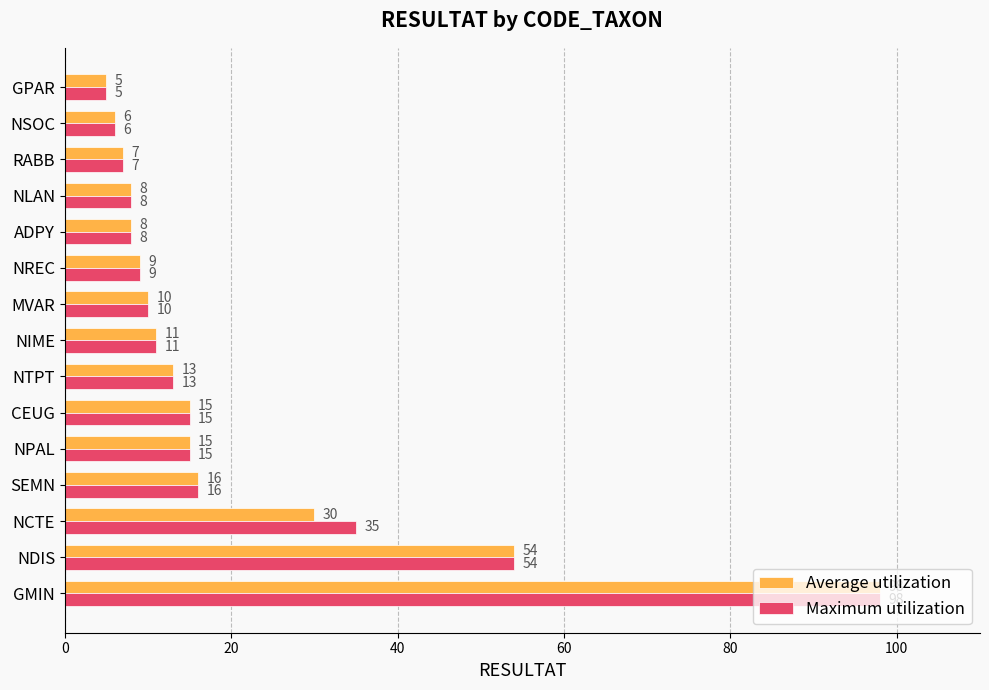

What is the sum of the Average utilization values at GPAR and NSOC?

11